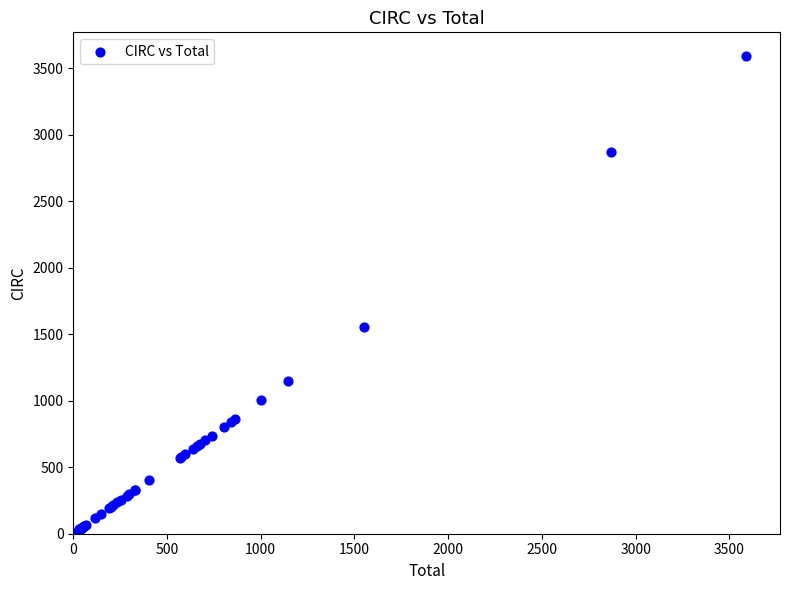

What Y value in the scatter plot is closest to 1797?

1553